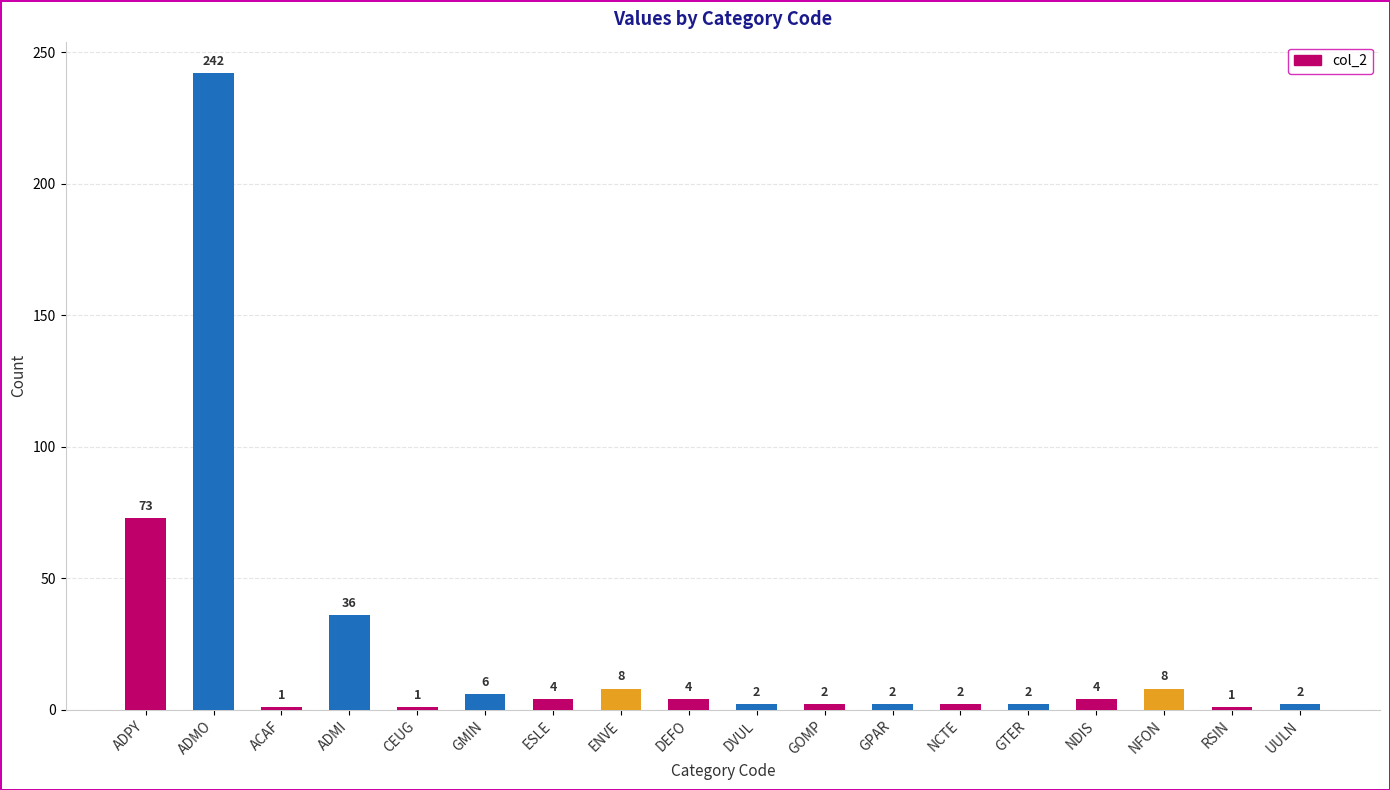

How many series are shown in this chart?

1